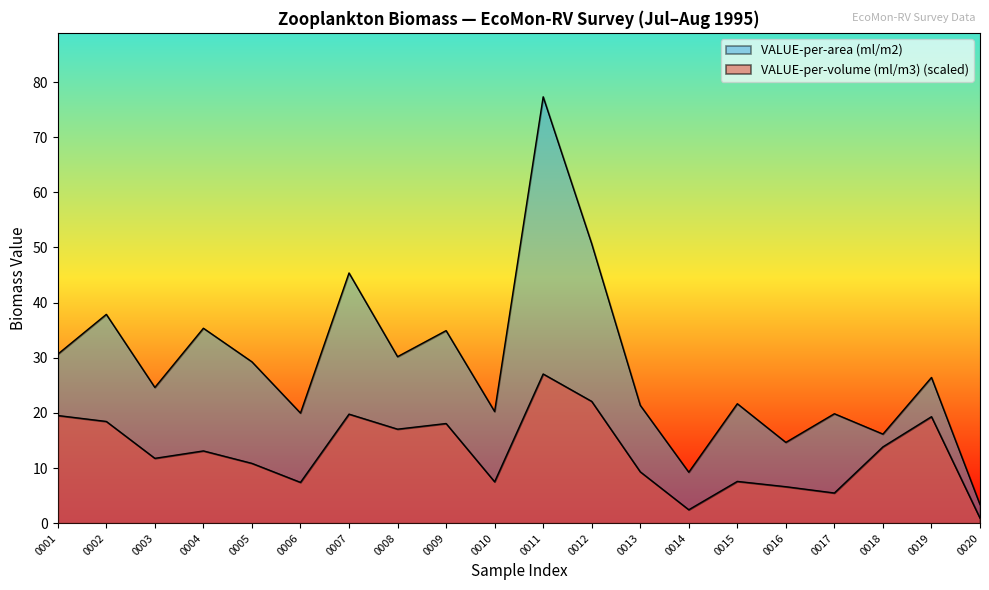

True or false: VALUE-per-volume (ml/m3) and VALUE-per-area (ml/m2) cross at least once.

False